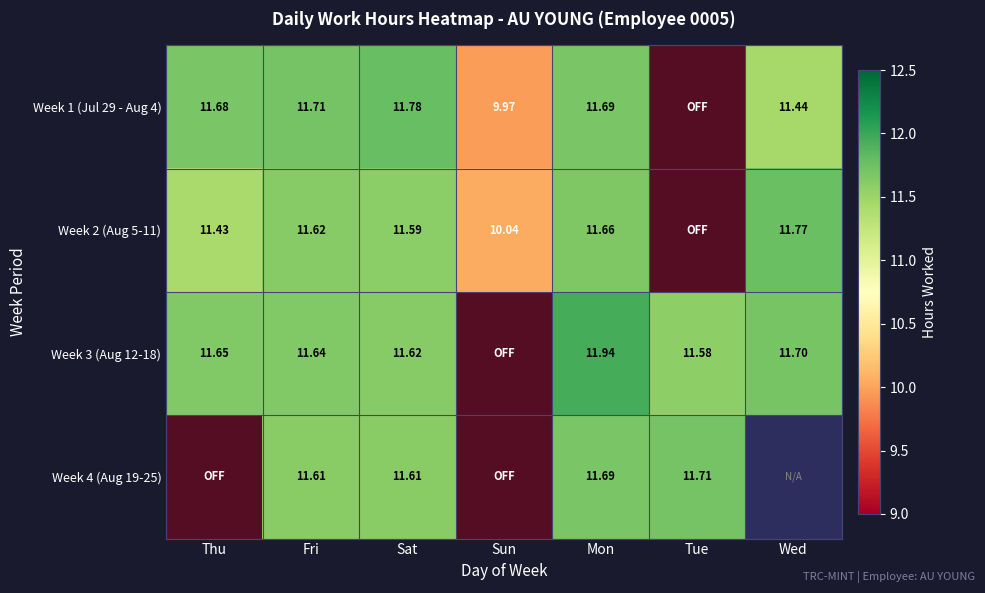

Which series has the widest spread of values?

Week 1 (Jul 29 - Aug 4)